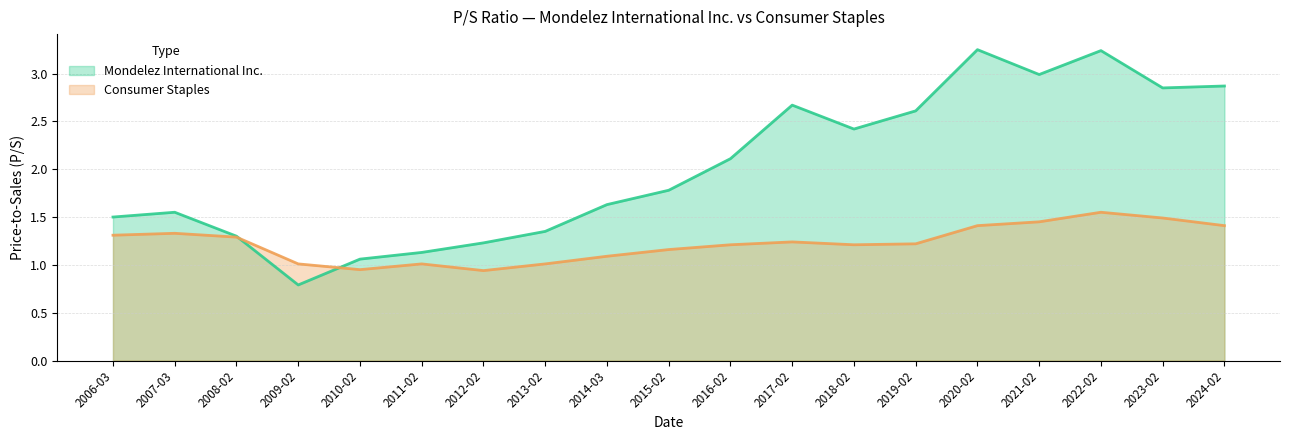

Rank the series by their maximum value, from lowest to highest.

Consumer Staples, Mondelez International Inc.